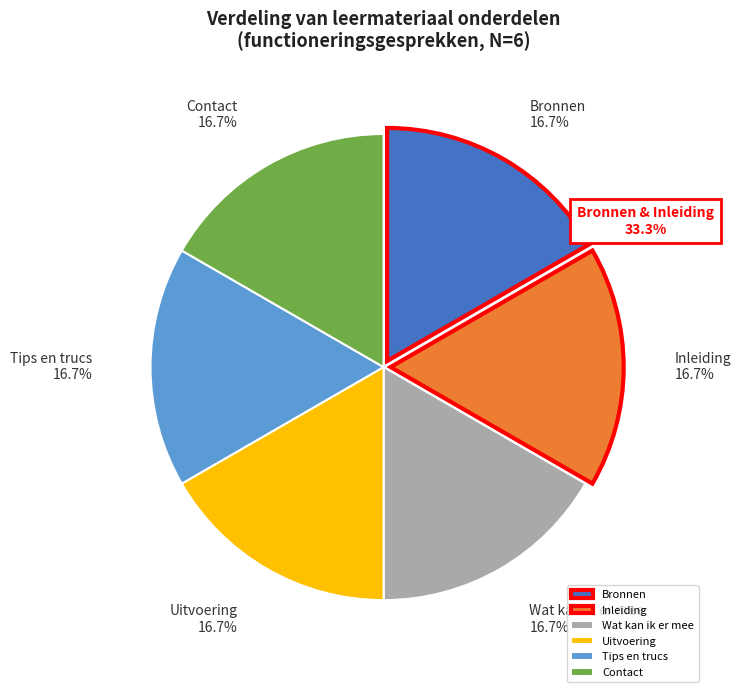

To the nearest percent, what percentage of the pie is Bronnen?

17%